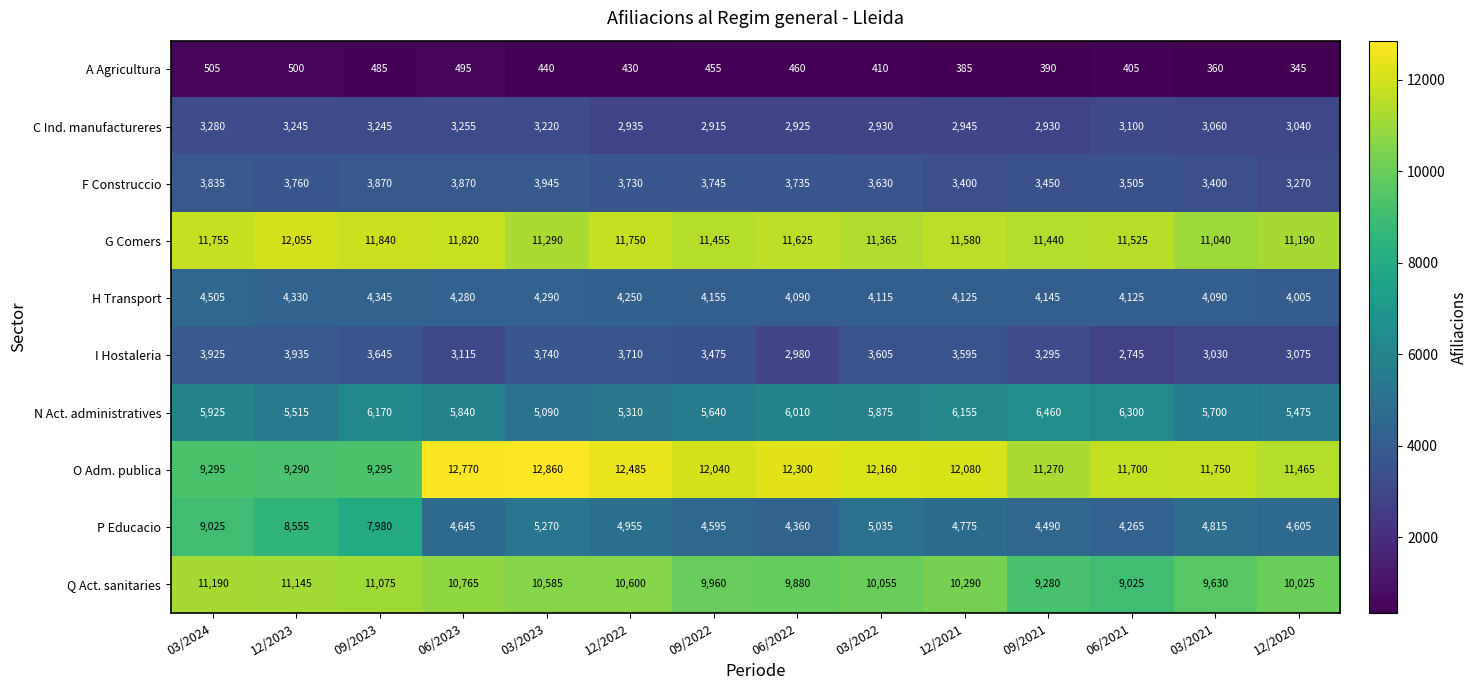

The F Construccio series shows 3400 at 03/2021. True or false?

True